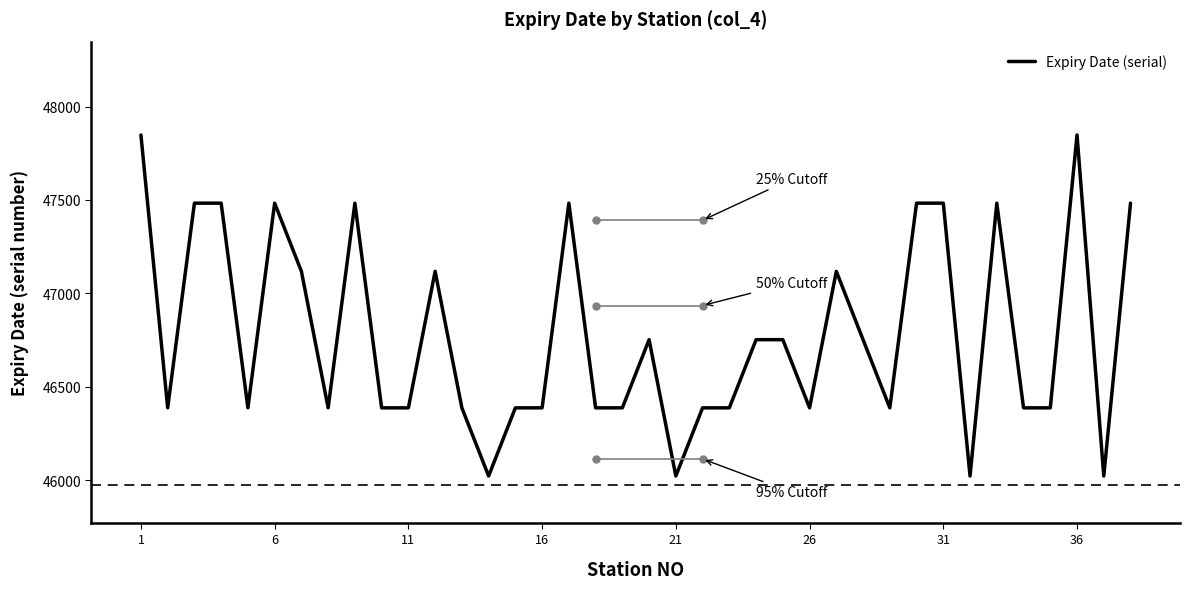

Does the chart have visible grid lines?

No